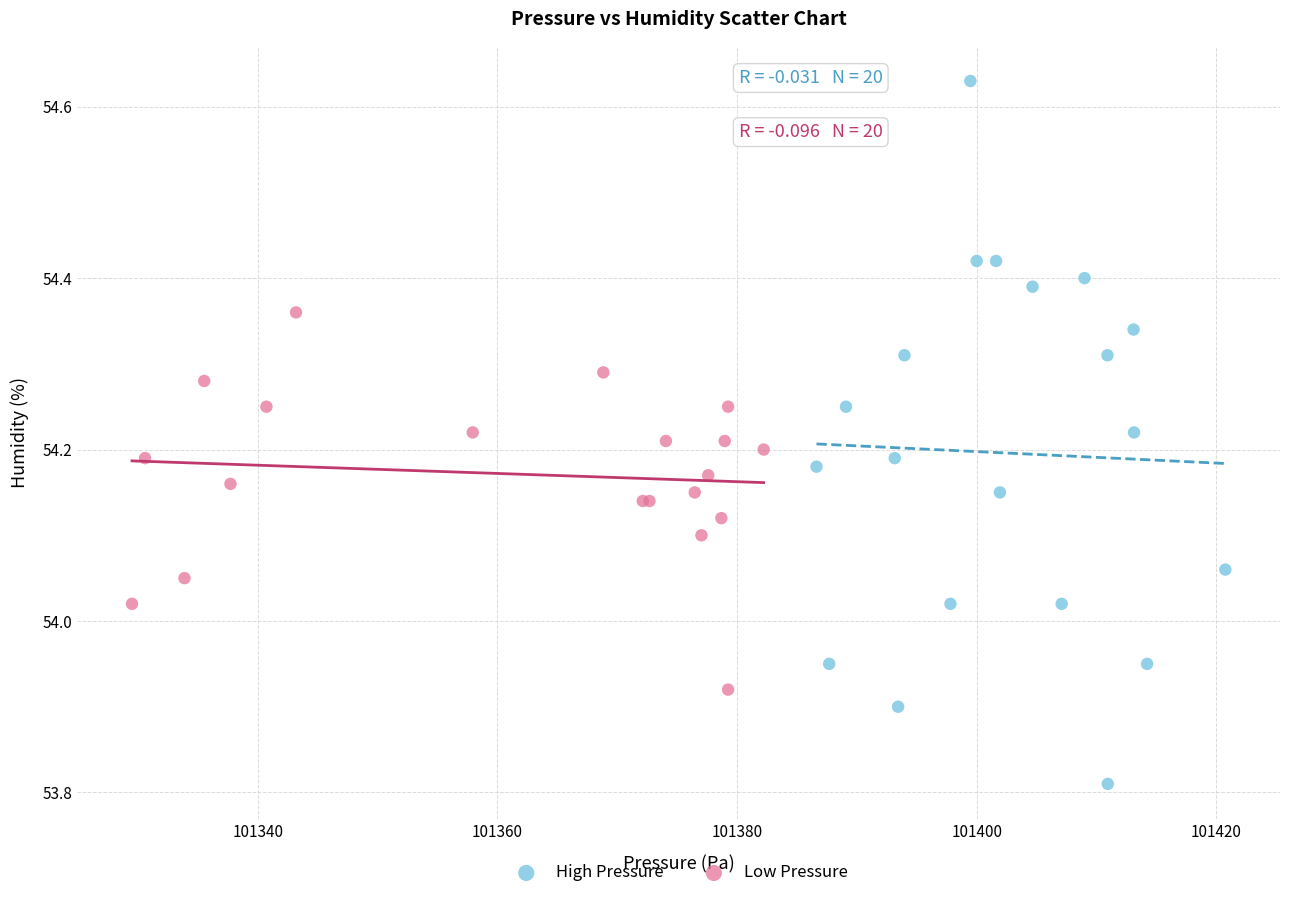

Which series has the widest spread of Y values?

High Pressure